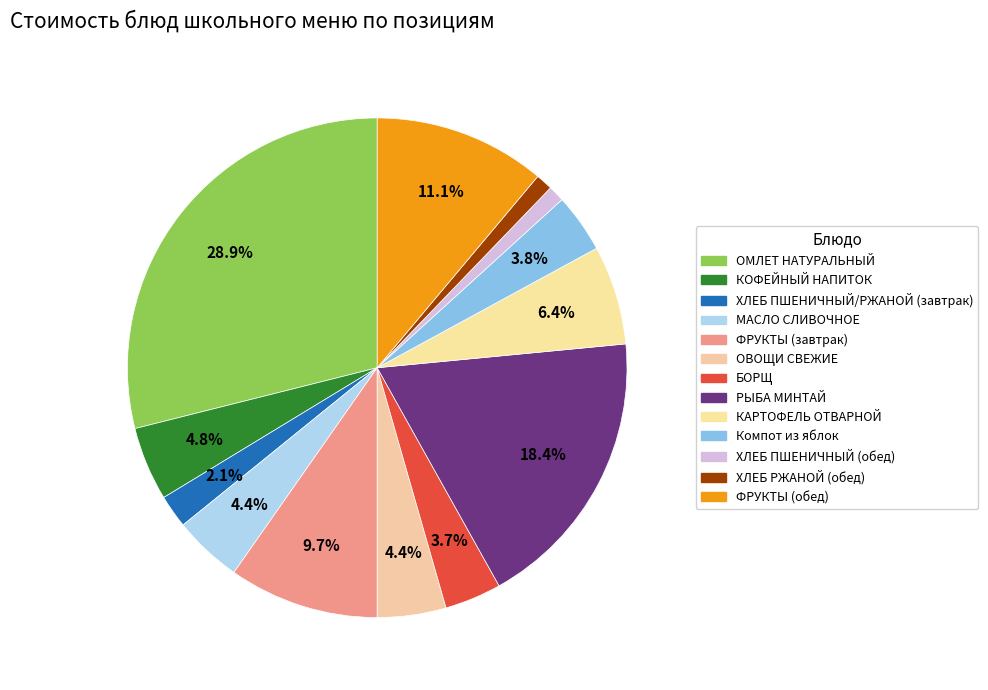

How many segments does this pie chart have?

13